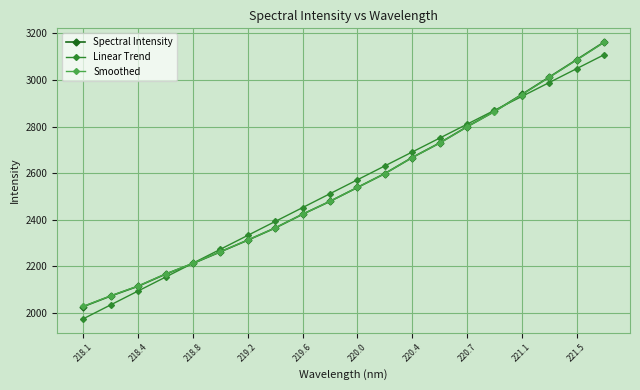

What is the maximum value for Spectral Intensity?

3162.6